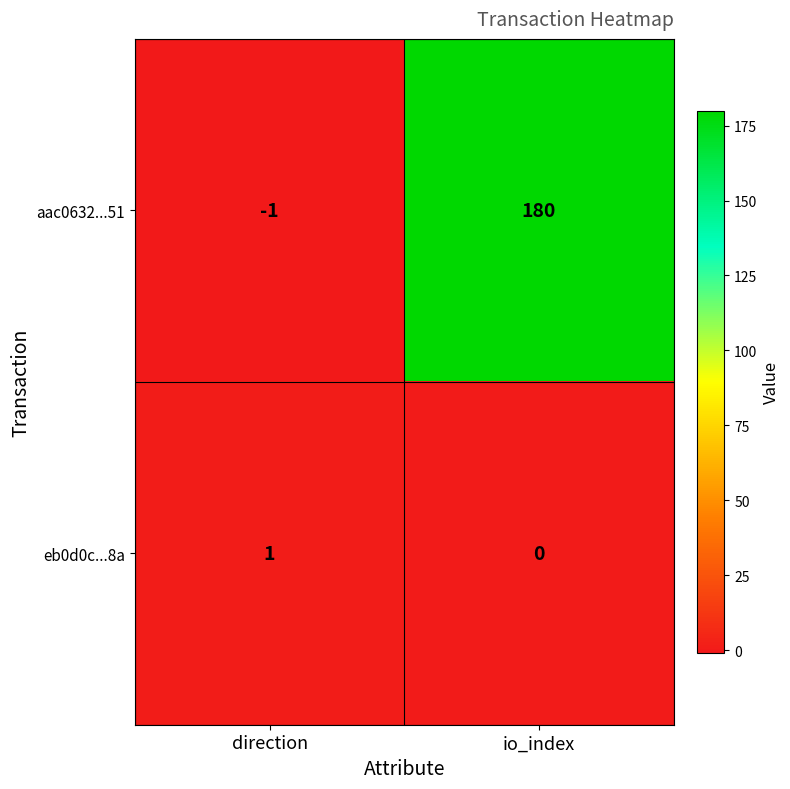

The aac0632...51 series shows 180 at io_index. True or false?

True